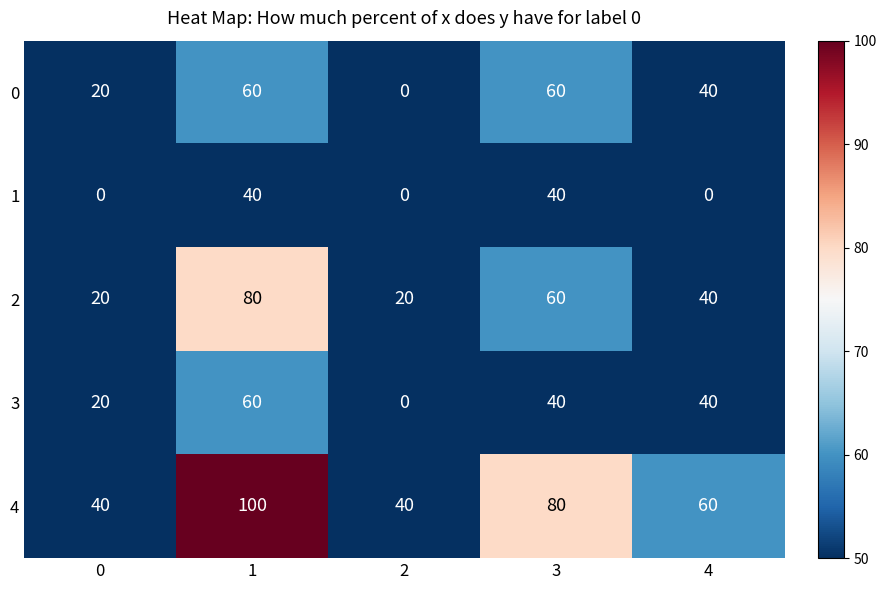

At how many categories does at least one series exceed 26?

5